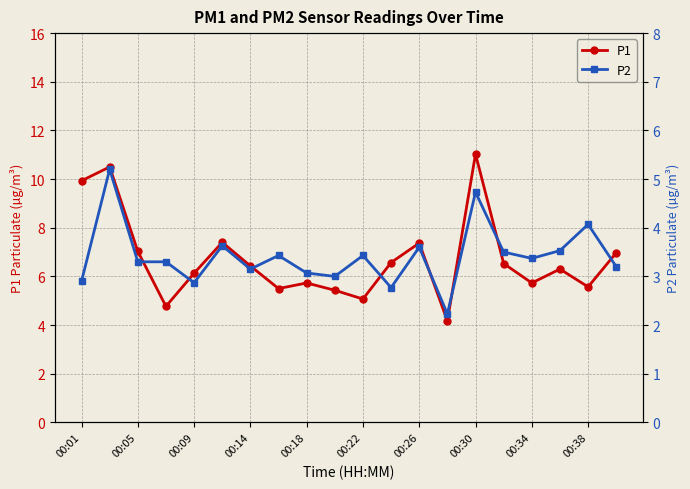

Is it true that P2 equals 2.2 at 13?

True